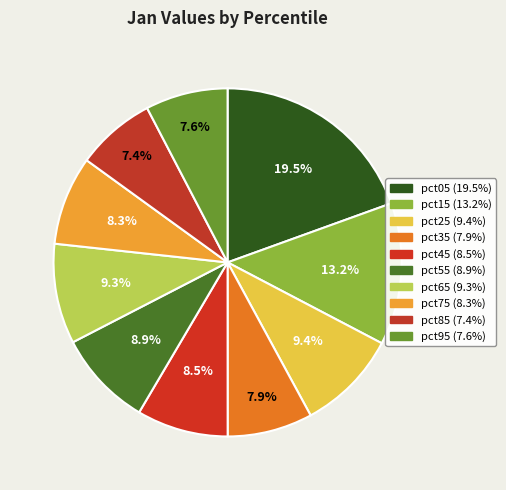

True or false: pct25 accounts for 9% of the total.

True